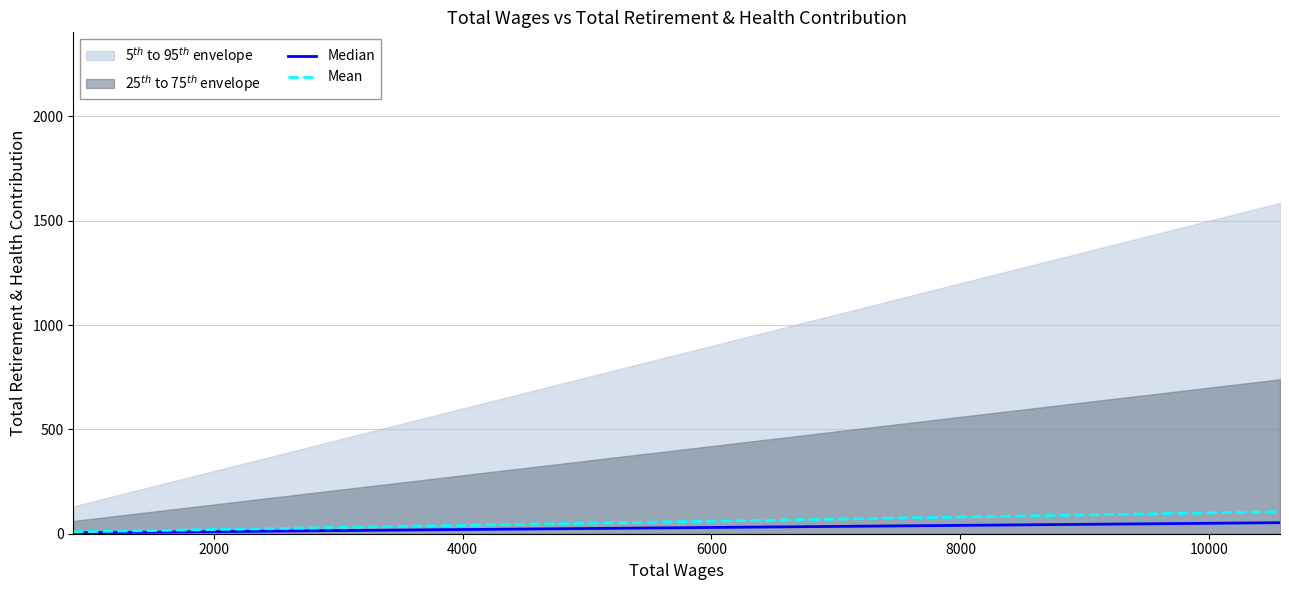

What is the sum of all Mean values?

734.4